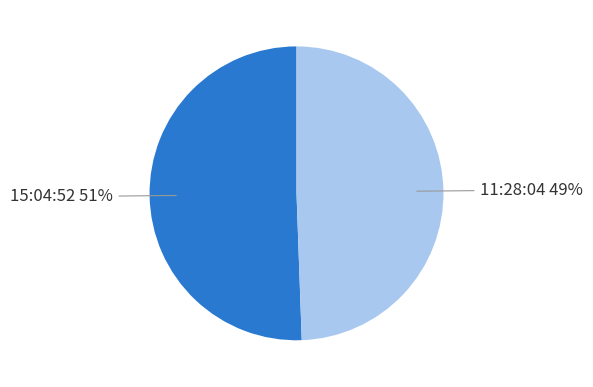

To the nearest percent, what is the average slice percentage?

50%